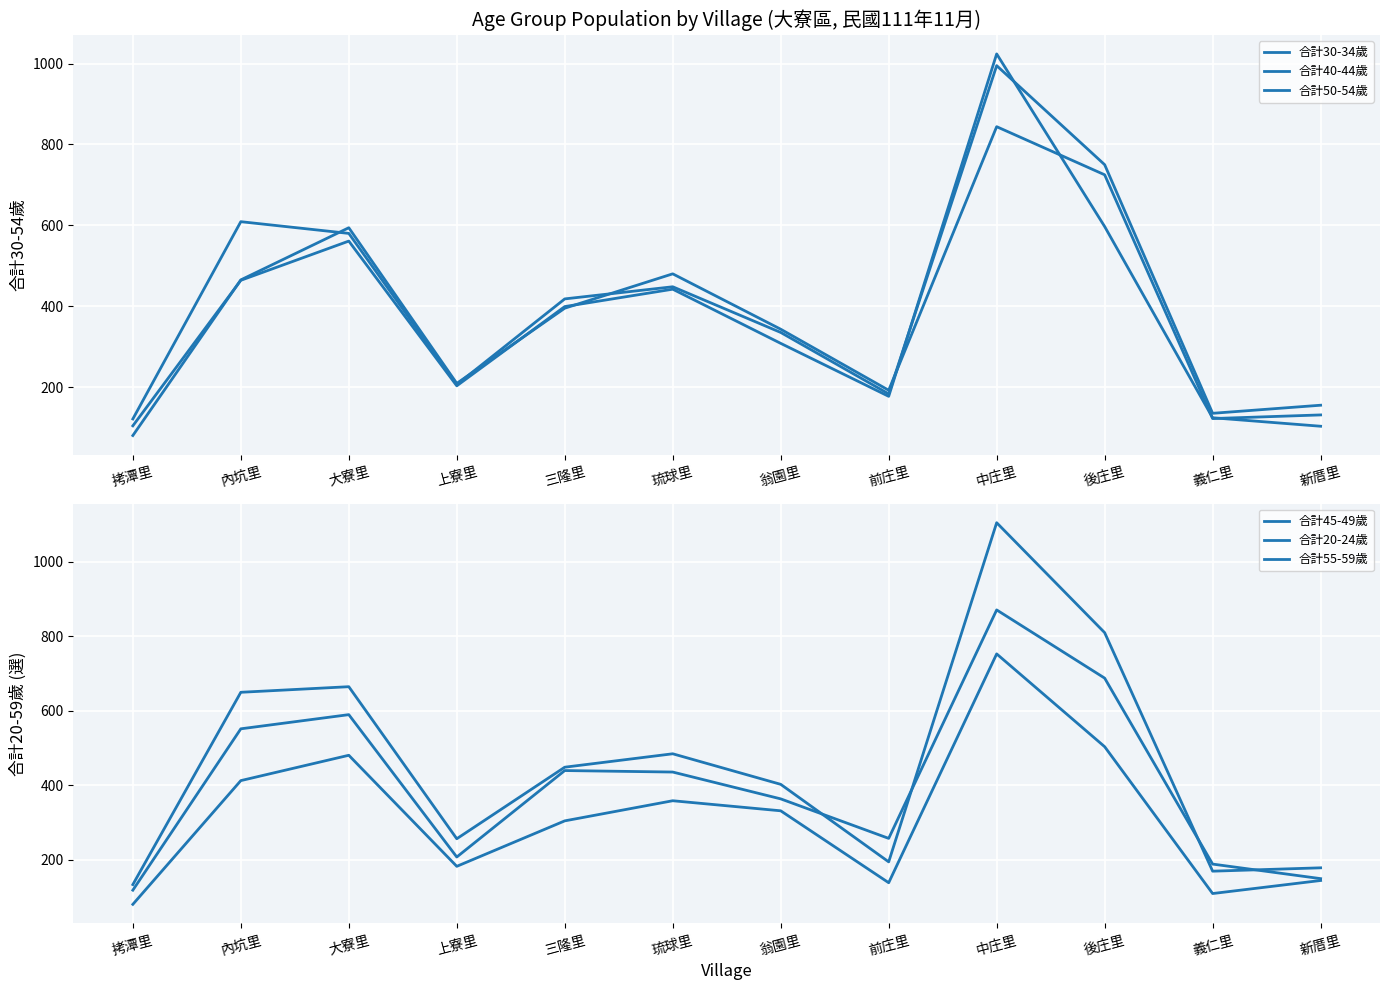

What is the value of the 合計45-49歲 point at the 11th from the left?

170